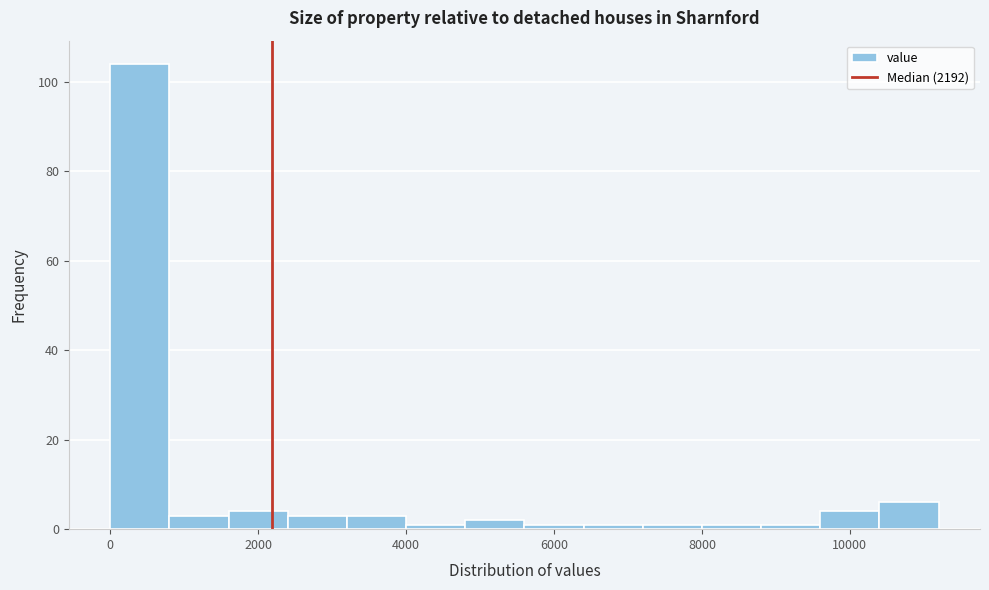

What is the height of the bar covering 3200 to 4000 on the x-axis? The values are not printed on the chart, so give them approximately, as read against the axis.

4